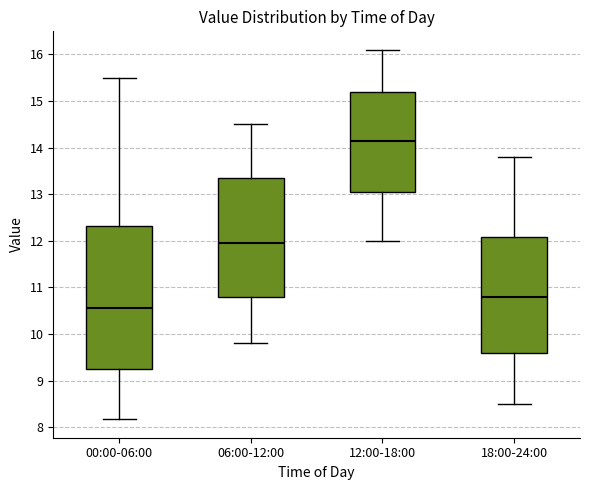

Reading left to right, transcribe this box plot: for each box, give where its median line is, the range the box spans, and where its two whiskers end, as read against the y-axis. The values are not printed on the chart, so give them approximately, as read against the axis.

00:00-06:00: median 10.6, box 9.2 to 12.3, whiskers 8.2 to 15.5
06:00-12:00: median 12.0, box 10.8 to 13.4, whiskers 9.8 to 14.5
12:00-18:00: median 14.2, box 13.1 to 15.2, whiskers 12.0 to 16.1
18:00-24:00: median 10.8, box 9.6 to 12.1, whiskers 8.5 to 13.8